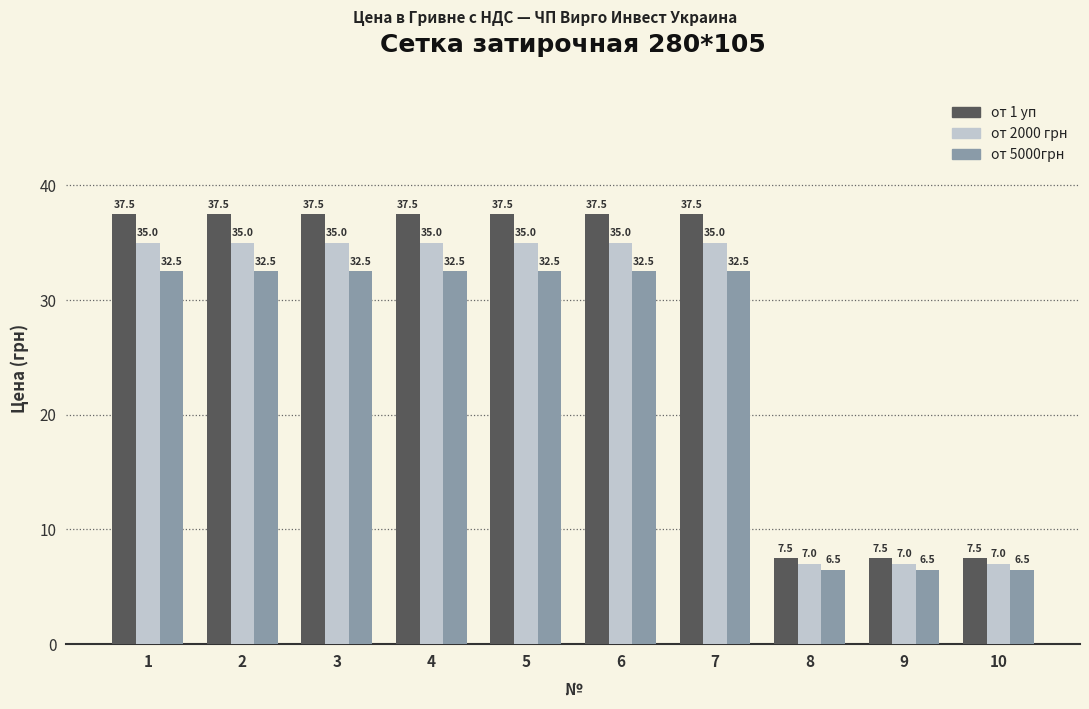

What is the total value across all series at 3?

105.0